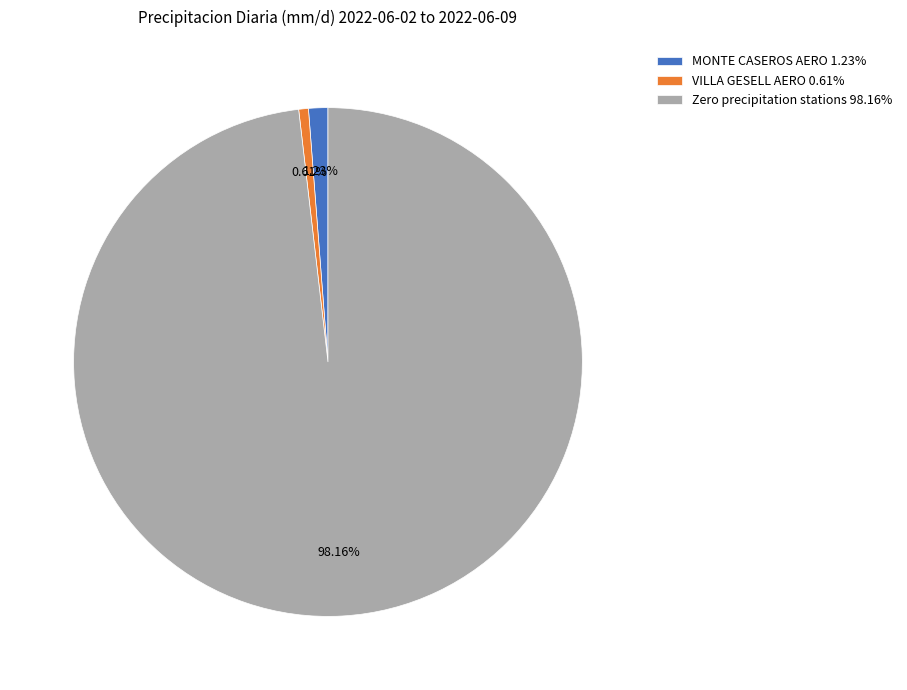

Rank the categories by value from lowest to highest.

VILLA GESELL AERO 0.61%, MONTE CASEROS AERO 1.23%, Zero precipitation stations 98.16%